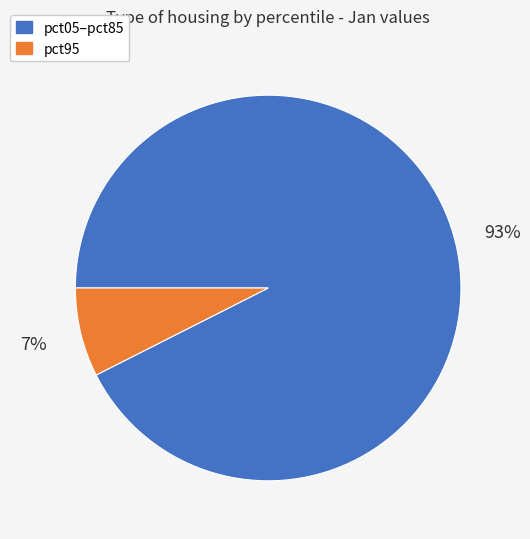

Is there a majority slice in this chart?

Yes